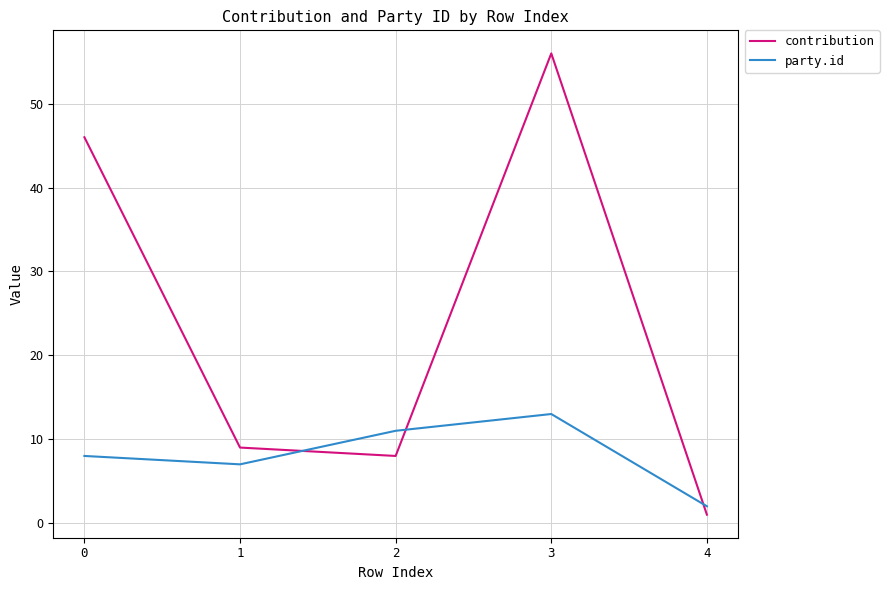

True or false: party.id has more than 0 interior local peaks.

True